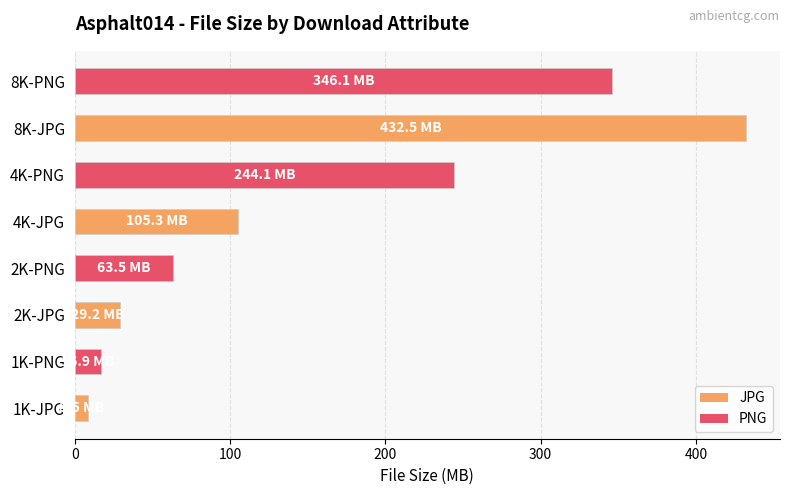

Reading bottom to top, what are all the values shown in this chart?

1K-JPG=8.5	1K-PNG=16.9	2K-JPG=29.2	2K-PNG=63.5	4K-JPG=105.3	4K-PNG=244.1	8K-JPG=432.5	8K-PNG=346.1